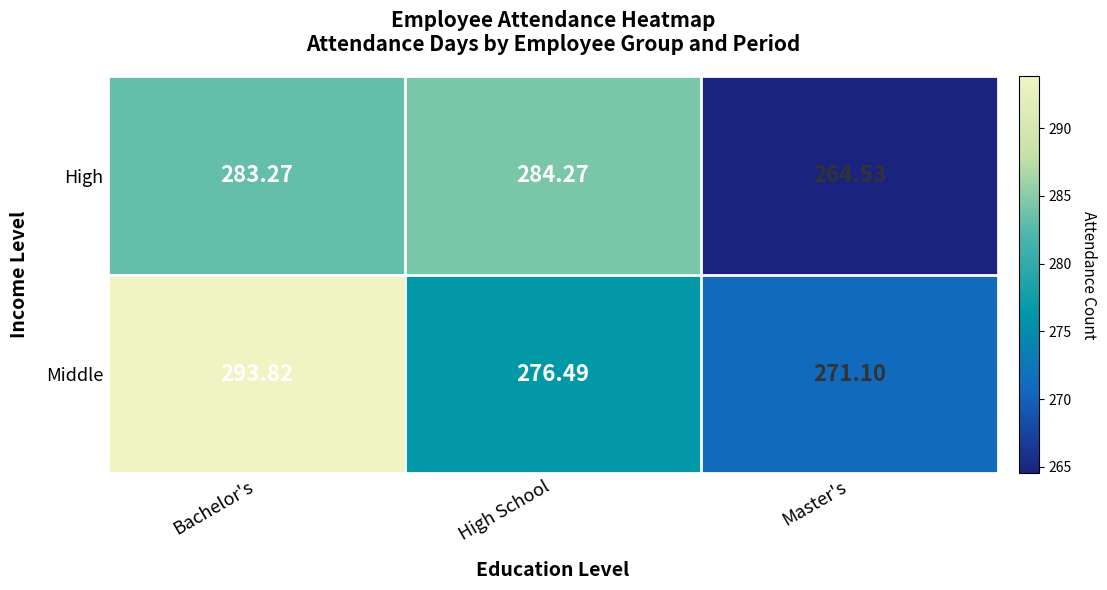

At which label does High first exceed 283?

Bachelor's